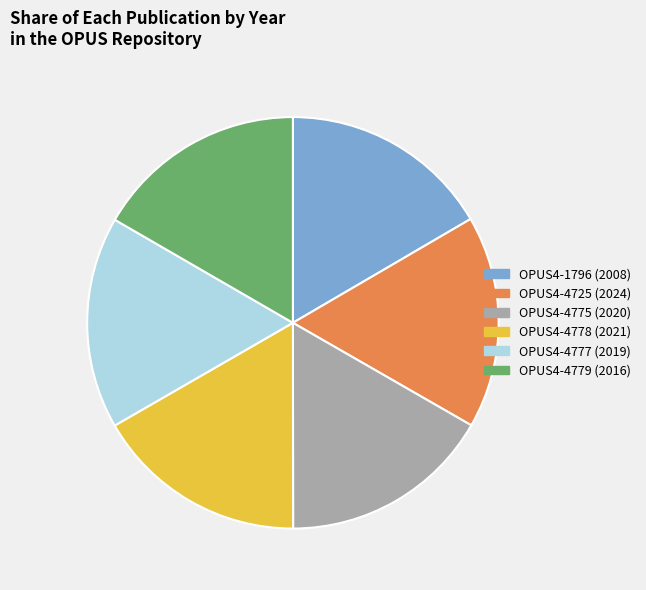

Does OPUS4-4777 represent more than half of the total?

No